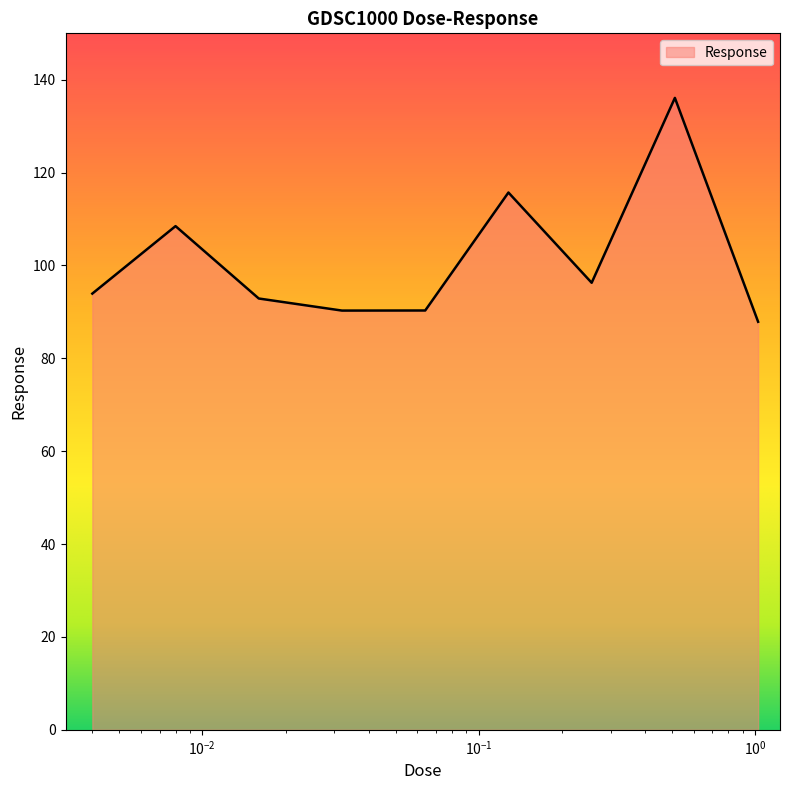

What is the difference between the maximum and minimum values?

48.2